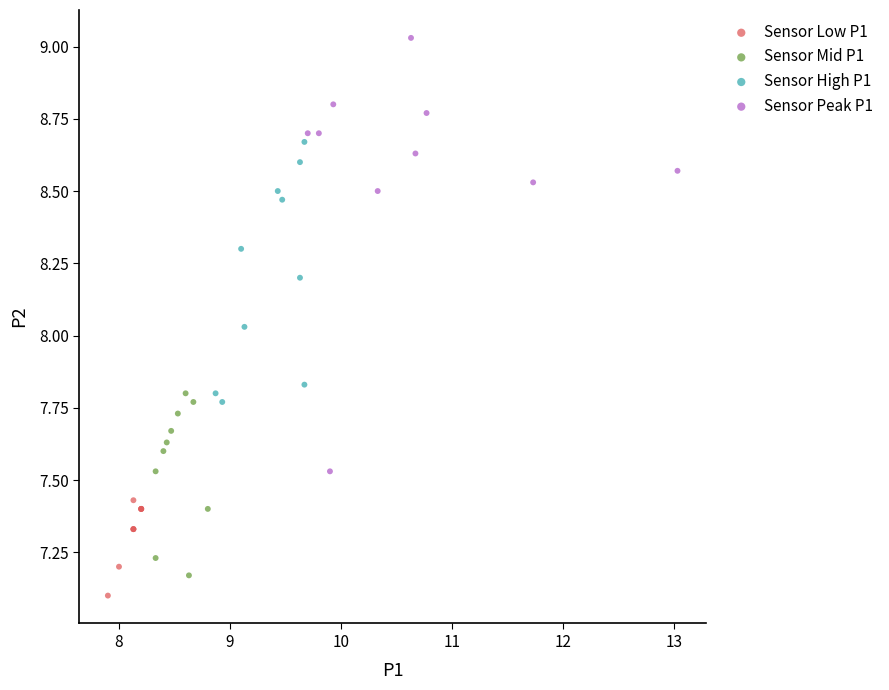

Which series reaches the maximum Y coordinate?

Sensor Peak P1